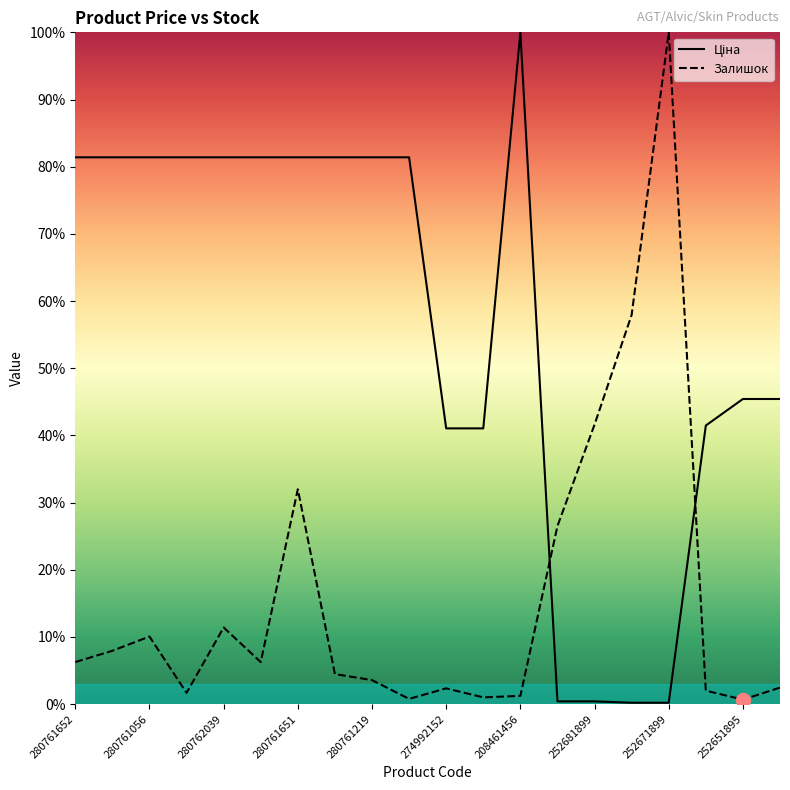

Reading left to right, what are all the values shown in this chart?

Ціна: 81.4	81.4	81.4	81.4	81.4	81.4	81.4	81.4	81.4	81.4	41.0	41.0	100.0	0.4	0.4	0.2	0.2	41.5	45.4	45.4
Залишок: 6.3	7.9	10.1	1.7	11.4	6.3	32.0	4.5	3.6	0.8	2.3	1.0	1.2	26.5	41.6	57.9	100.0	2.0	0.7	2.5